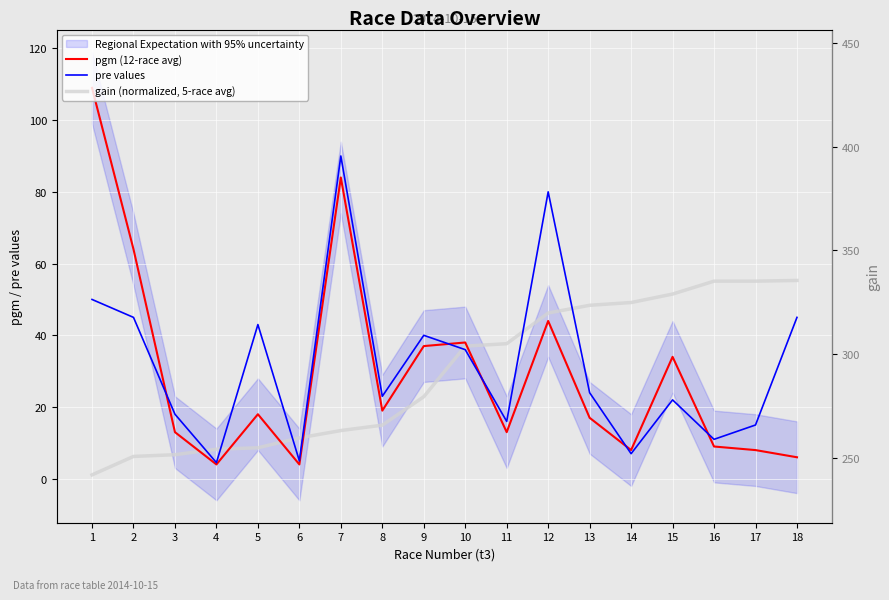

The pre values series shows 50.0 at 1. True or false?

True